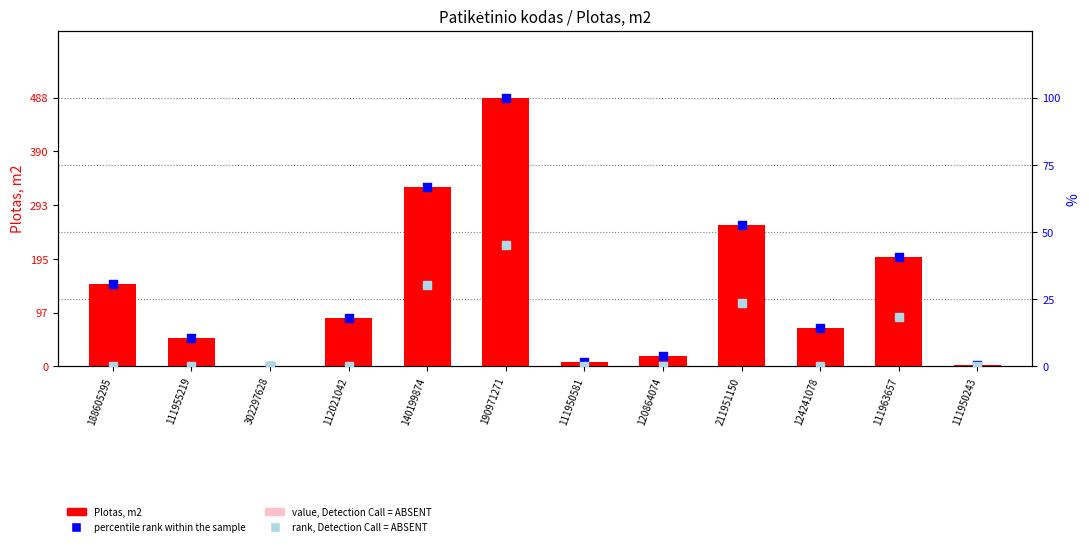

Is the value of percentile rank within the sample at 140199874 greater than the value of Plotas, m2 at 111963657?

No